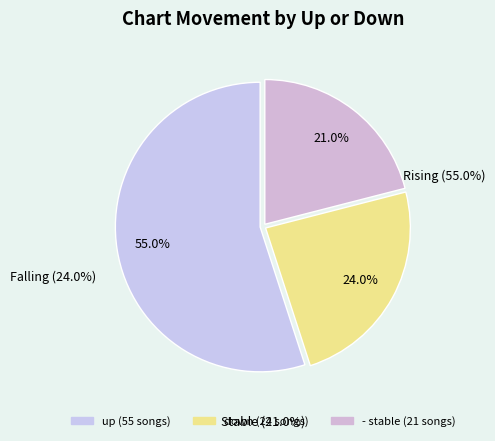

To the nearest percent, what portion does down represent?

24%